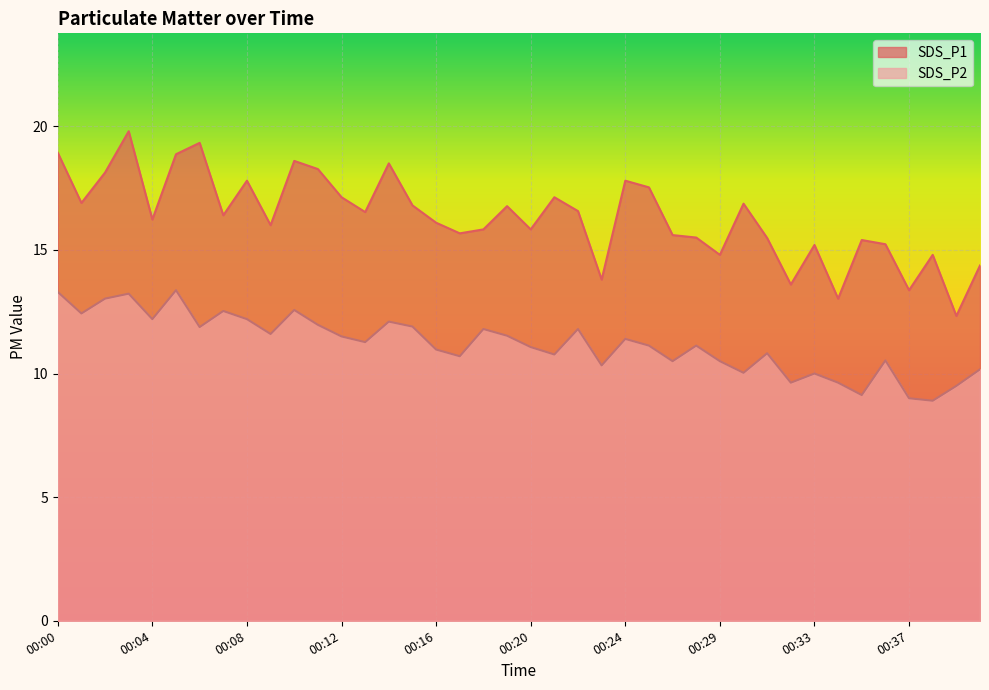

What is the difference between the maximum and minimum values in the SDS_P1 series?

7.5